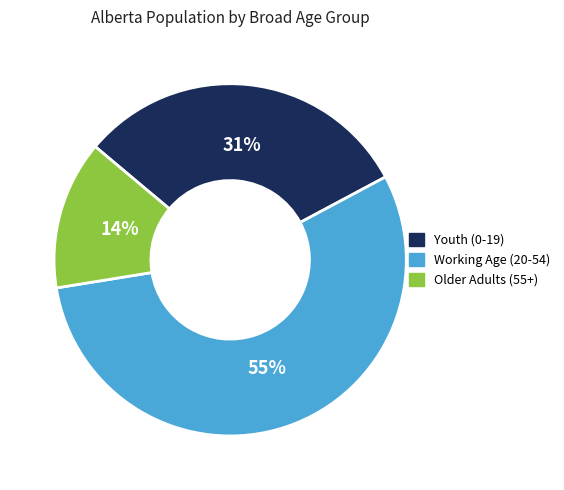

True or false: Working Age (20-54) accounts for 42% of the total.

False